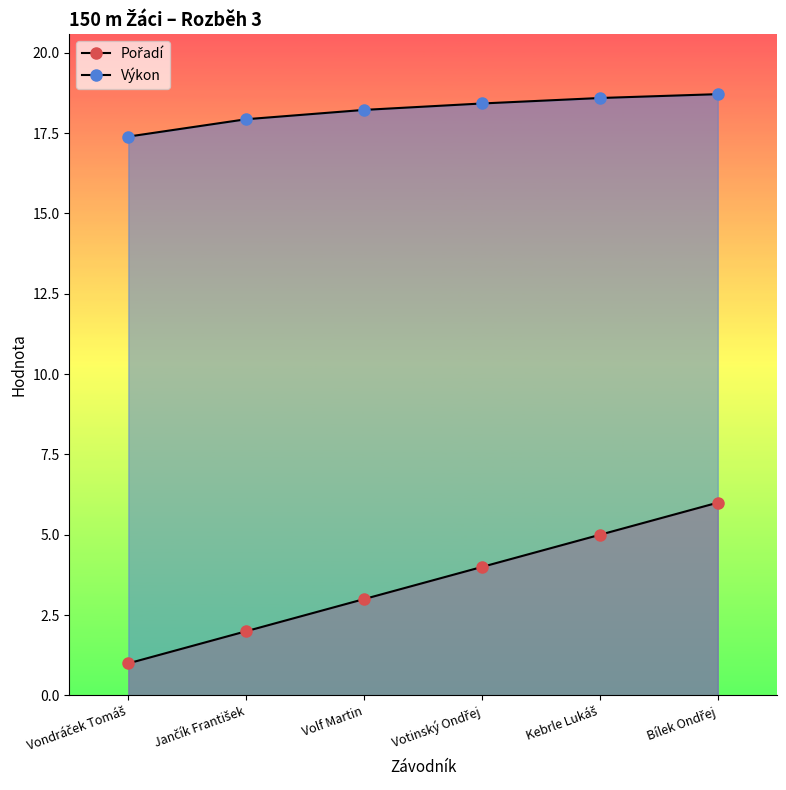

What are all the series names shown in the legend?

Pořadí, Výkon